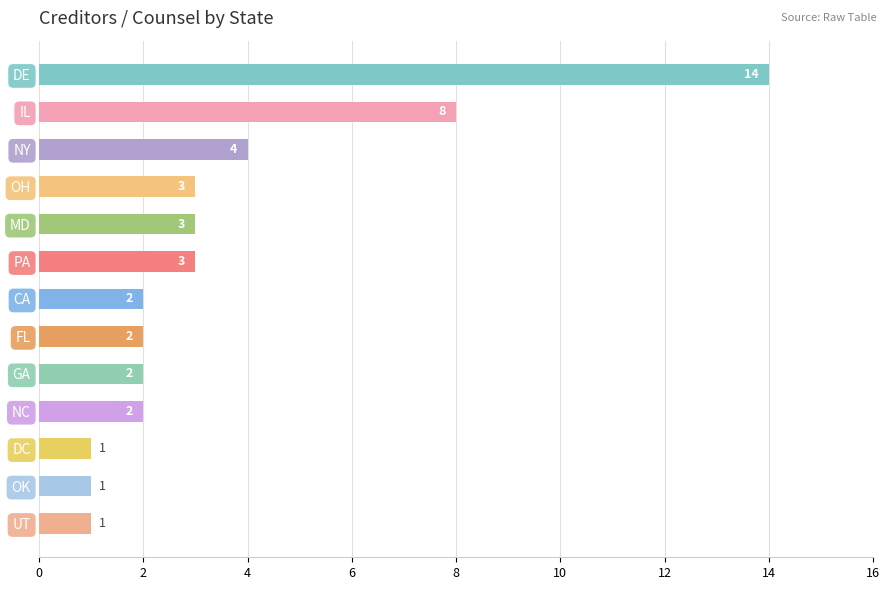

True or false: the data shows 1 at CA.

False